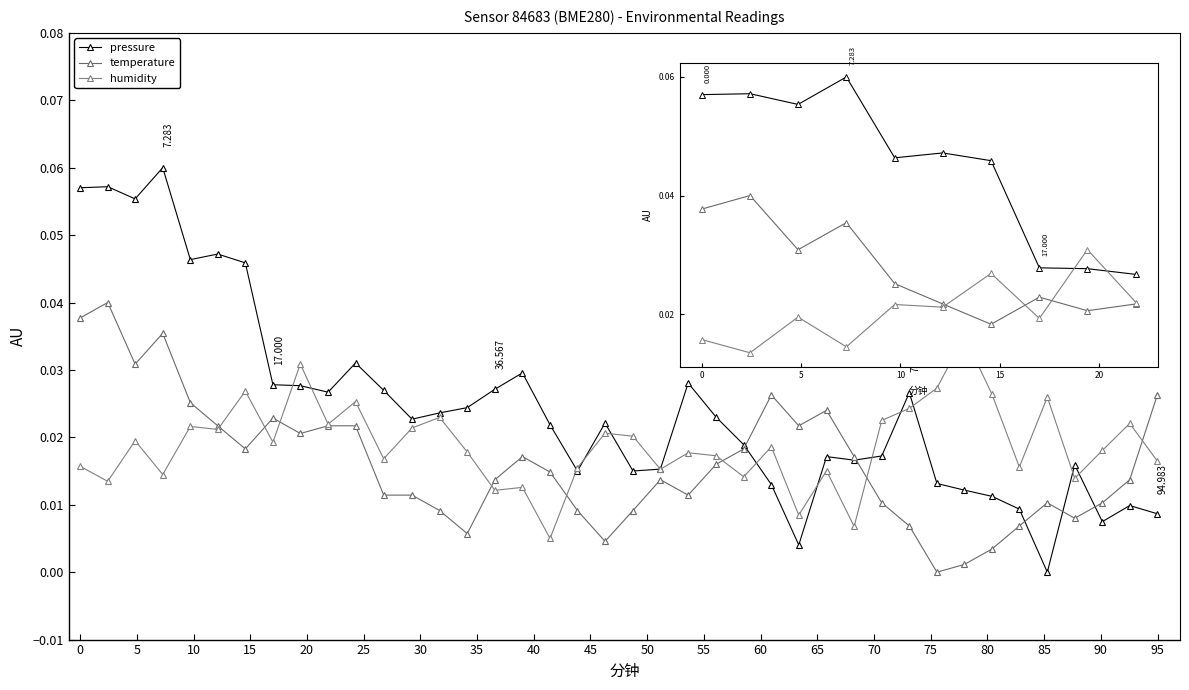

How many categories are shown in the chart?

40